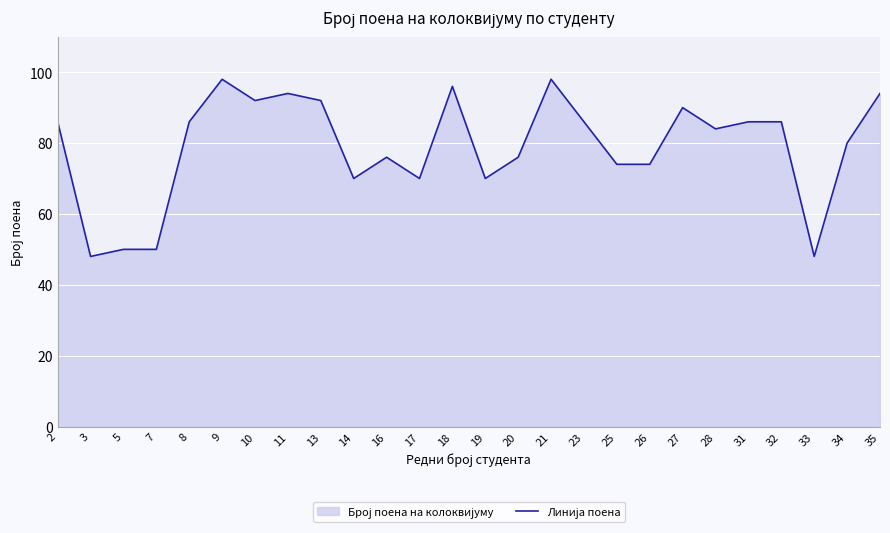

Read the value at 32, to the nearest 10.

90